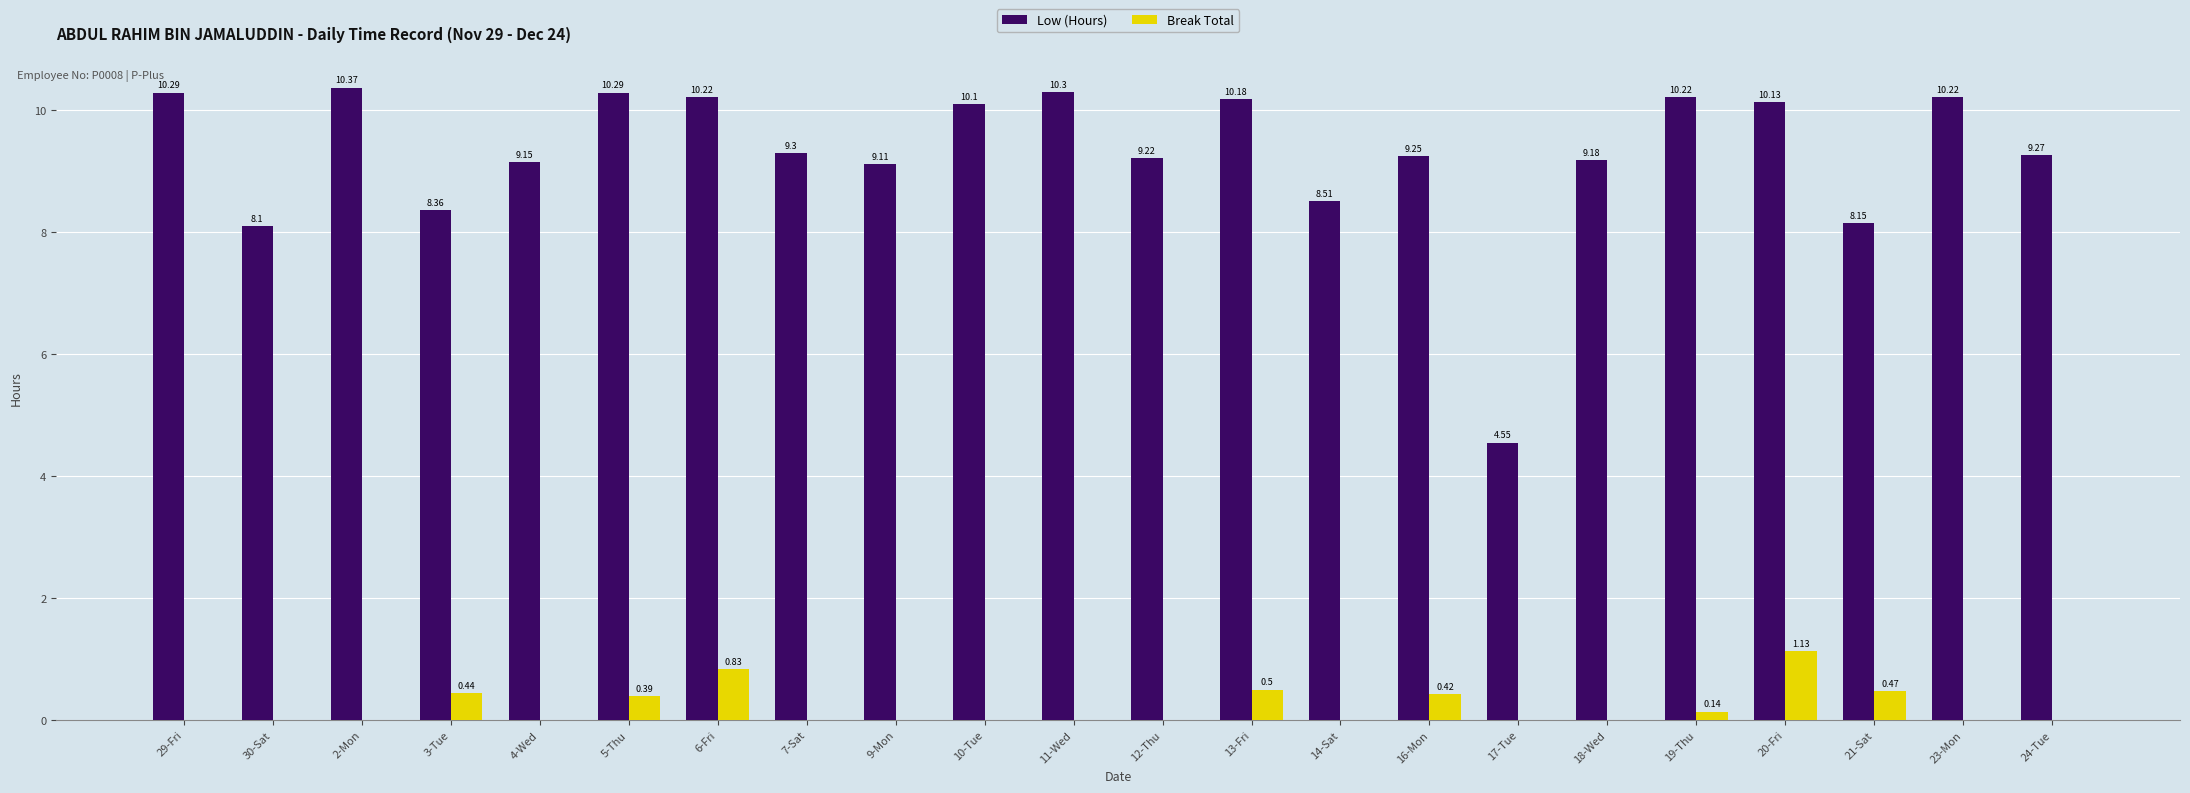

What are all the series names shown in the legend?

Low (Hours), Break Total